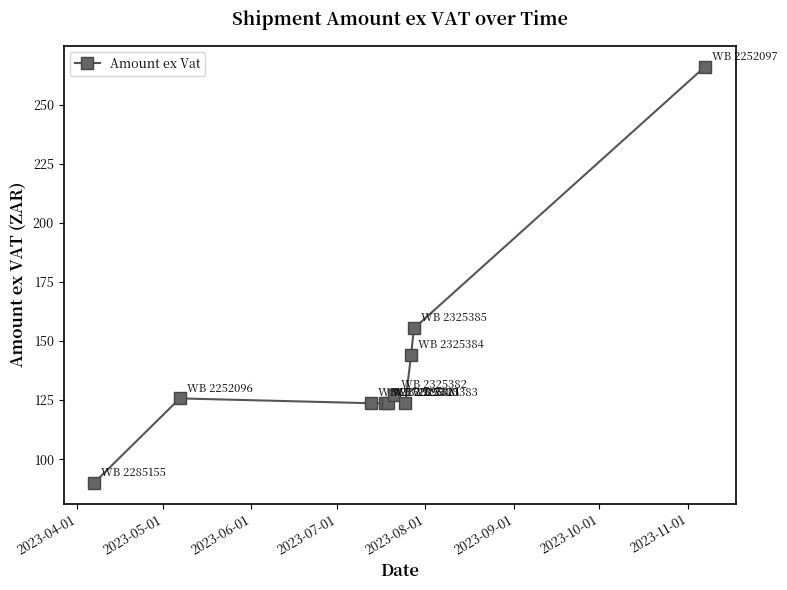

Reading right to left, what are all the values shown in this chart?

266.0	155.3	144.0	123.7	127.1	123.7	123.7	123.7	125.7	90.0